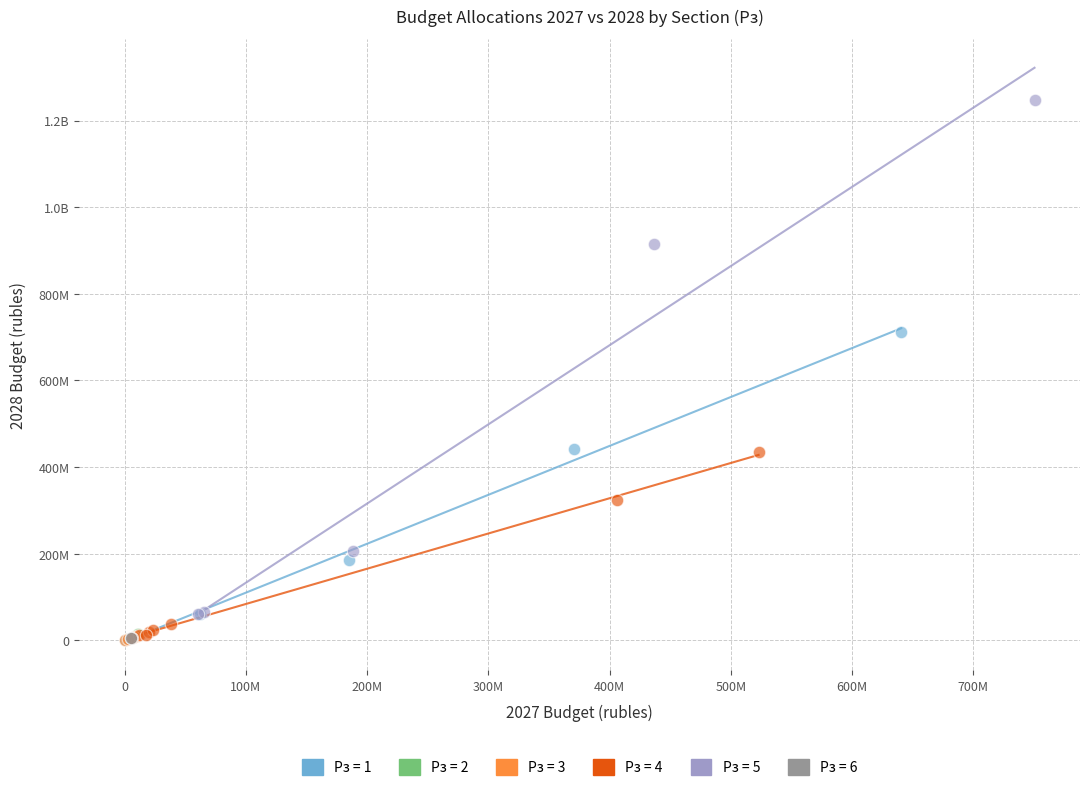

What are all the series names shown in the legend?

Рз = 1, Рз = 2, Рз = 3, Рз = 4, Рз = 5, Рз = 6